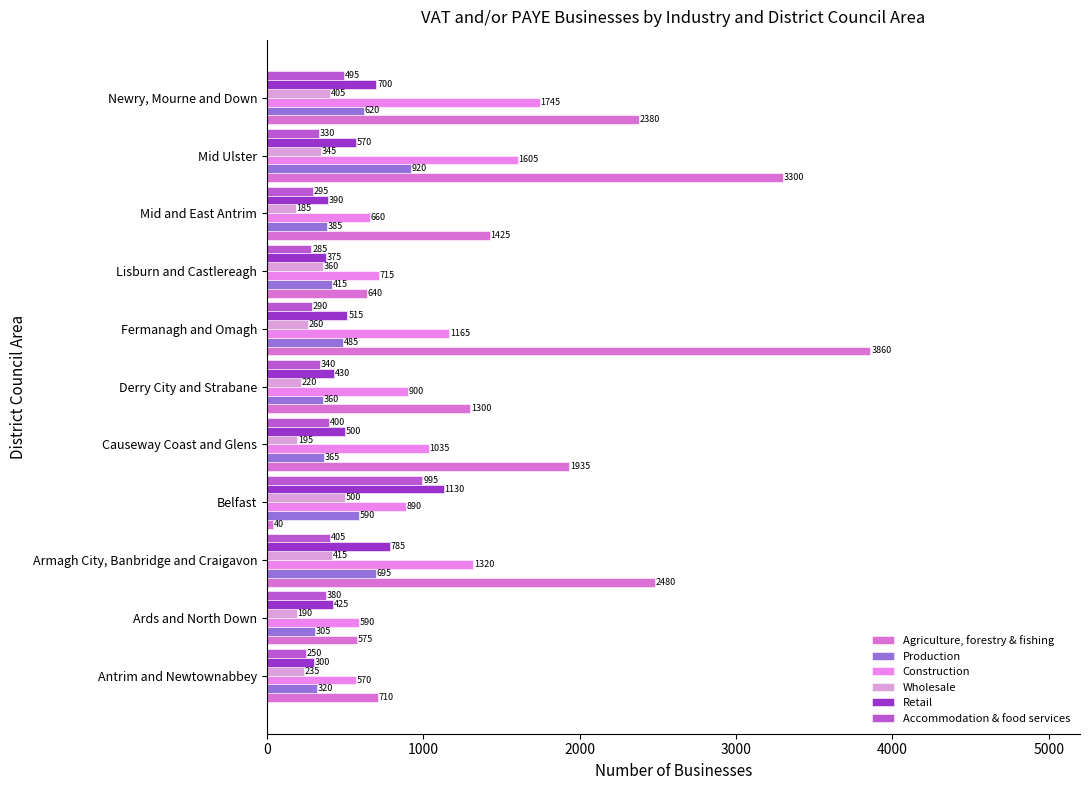

What is the smallest value displayed?

40